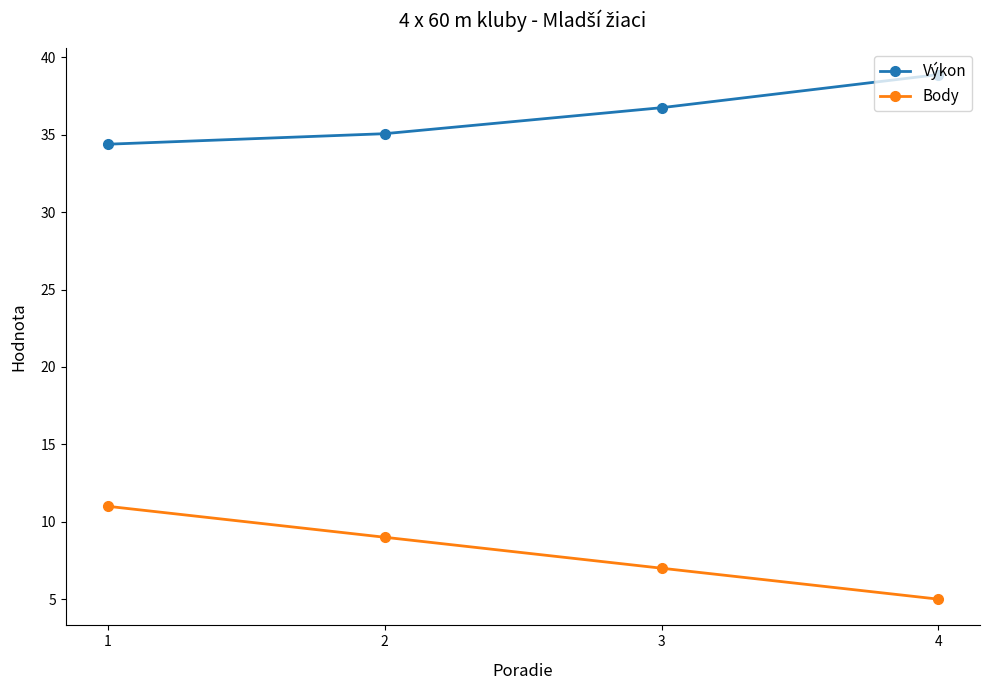

What is the average value of the Výkon series?

36.3